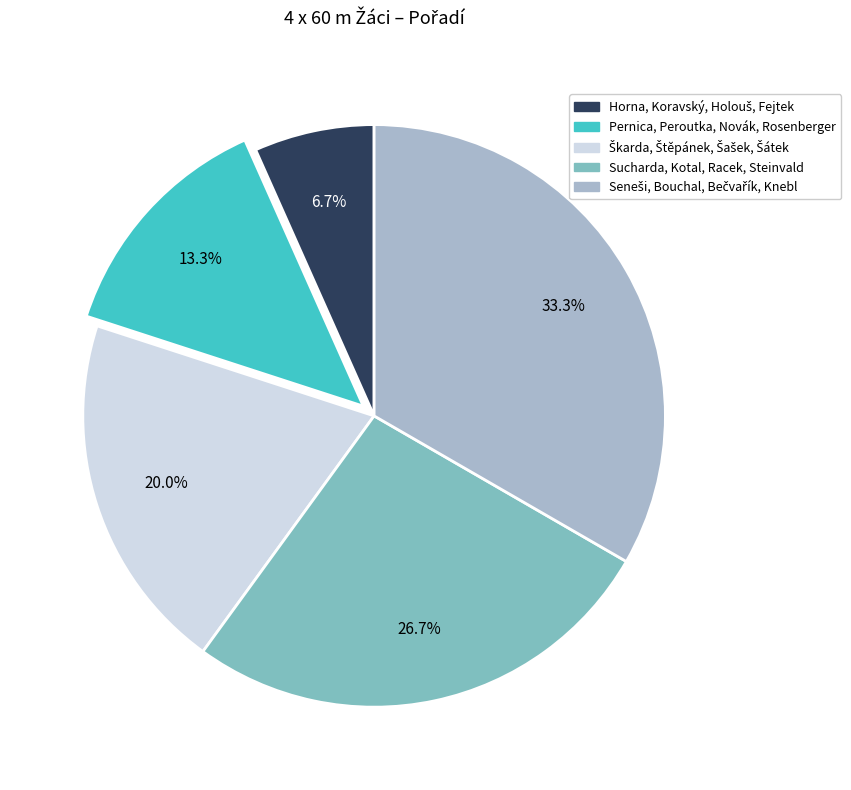

Does any single category account for the majority?

No